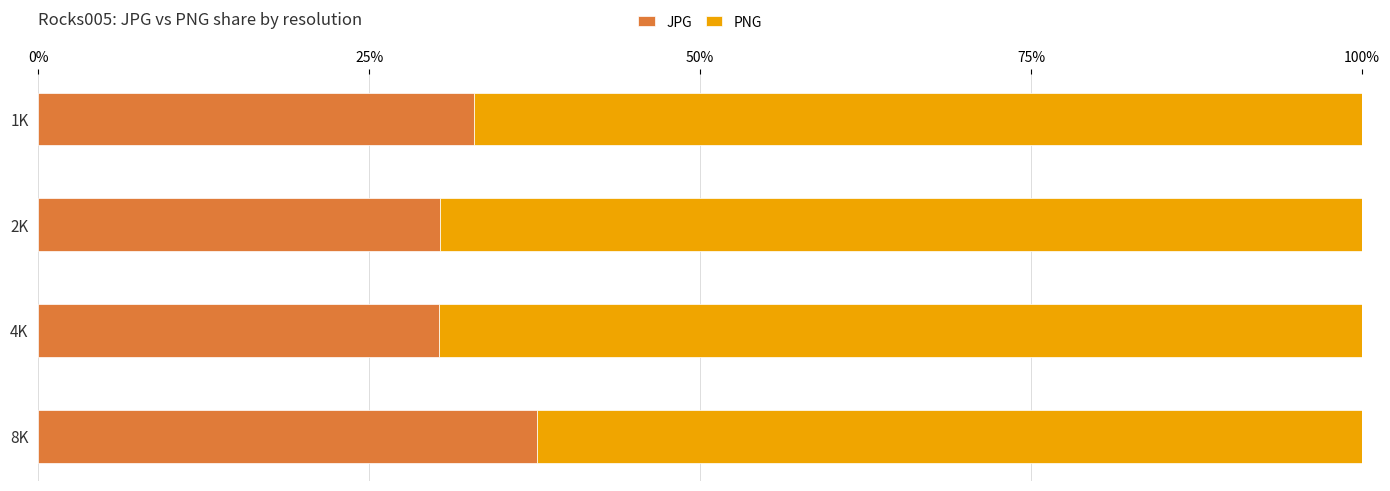

The value of JPG at 2K is 30.4. True or false?

True